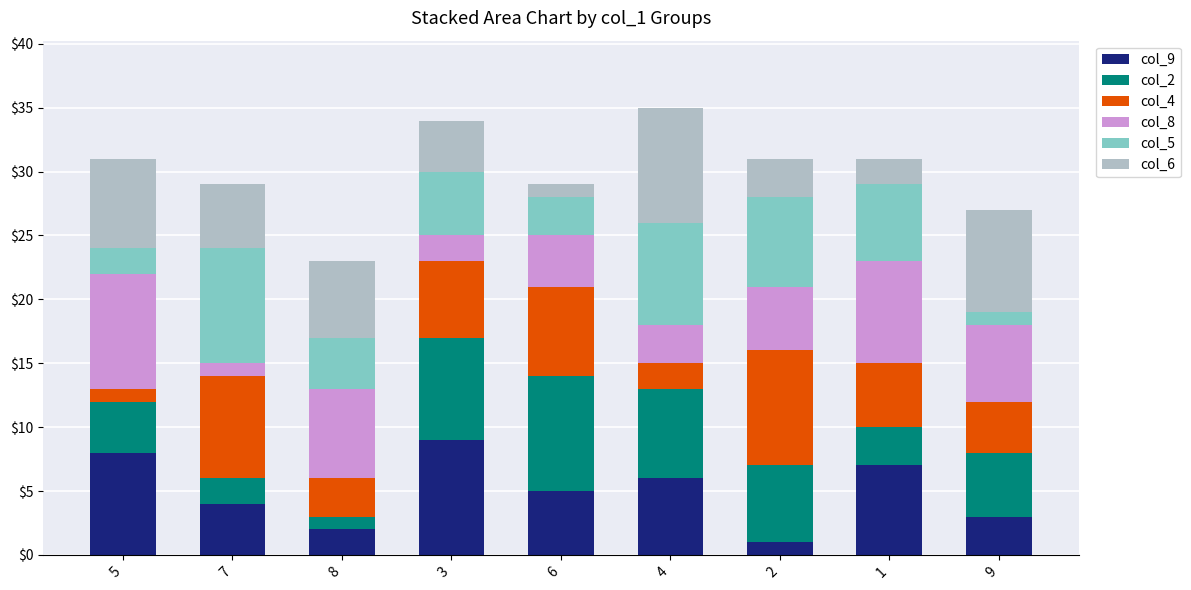

Which series has the largest range (max minus min)?

col_9